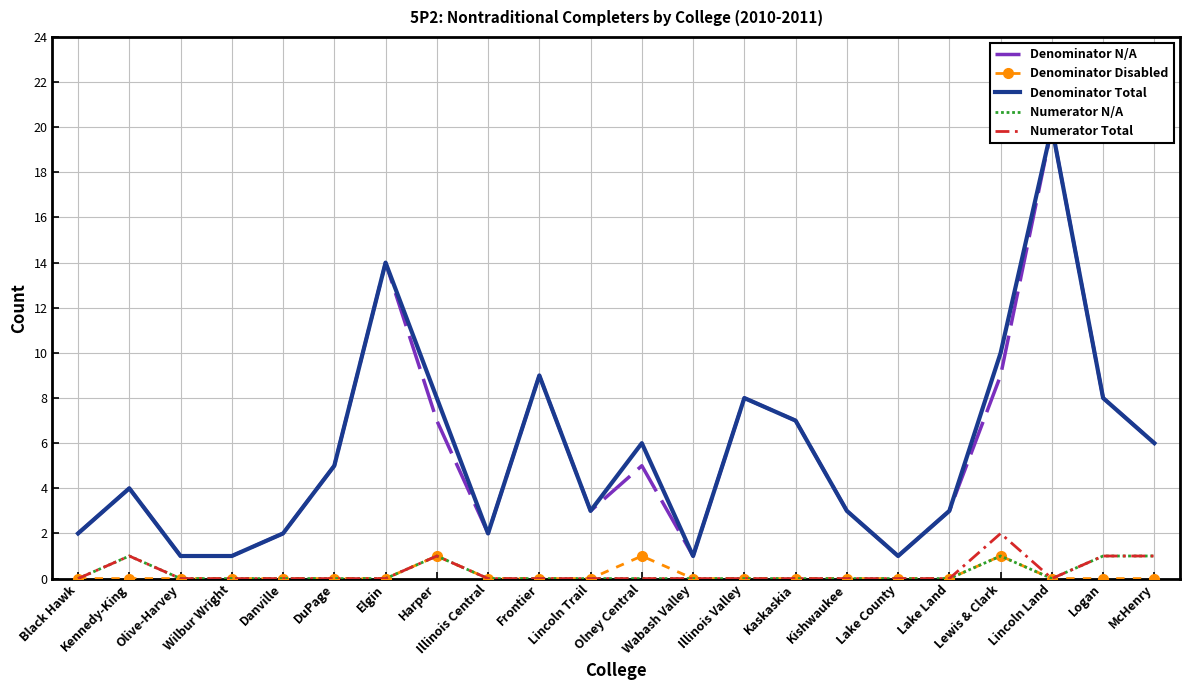

Is the value of Denominator Disabled at Wilbur Wright greater than the value of Numerator Total at McHenry?

No